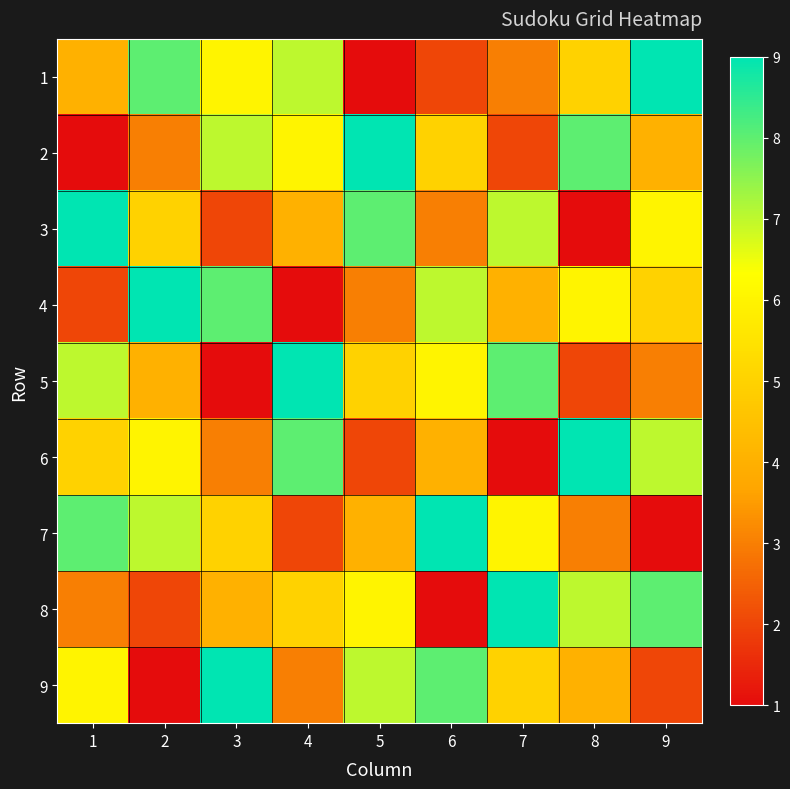

Reading right to left, extract all data points from this chart.

1: 9=9	8=5	7=3	6=2	5=1	4=7	3=6	2=8	1=4
2: 9=4	8=8	7=2	6=5	5=9	4=6	3=7	2=3	1=1
3: 9=6	8=1	7=7	6=3	5=8	4=4	3=2	2=5	1=9
4: 9=5	8=6	7=4	6=7	5=3	4=1	3=8	2=9	1=2
5: 9=3	8=2	7=8	6=6	5=5	4=9	3=1	2=4	1=7
6: 9=7	8=9	7=1	6=4	5=2	4=8	3=3	2=6	1=5
7: 9=1	8=3	7=6	6=9	5=4	4=2	3=5	2=7	1=8
8: 9=8	8=7	7=9	6=1	5=6	4=5	3=4	2=2	1=3
9: 9=2	8=4	7=5	6=8	5=7	4=3	3=9	2=1	1=6